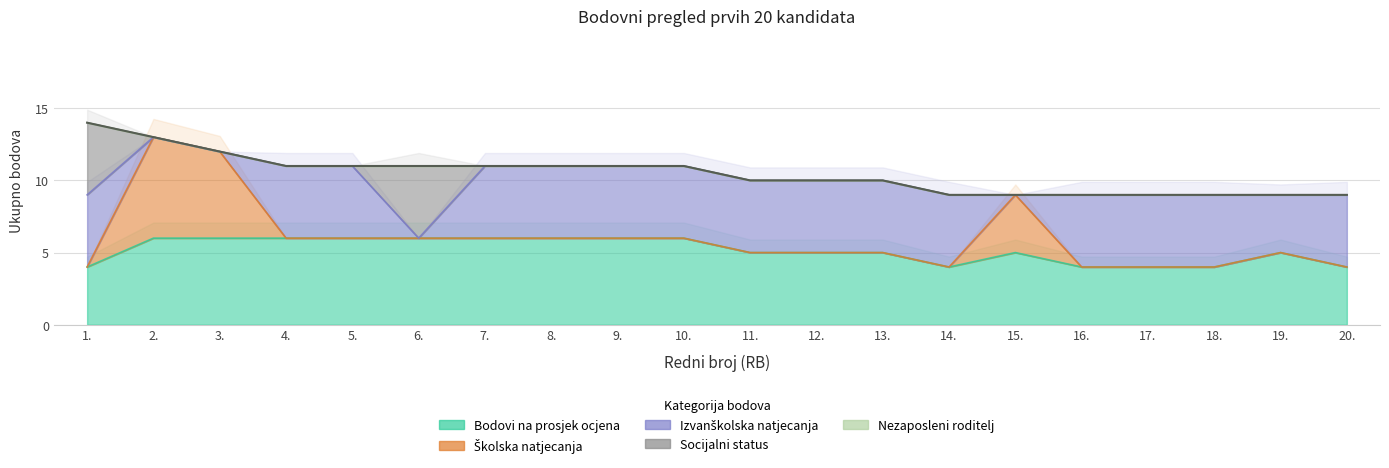

Which series has the widest spread of values?

Školska natjecanja